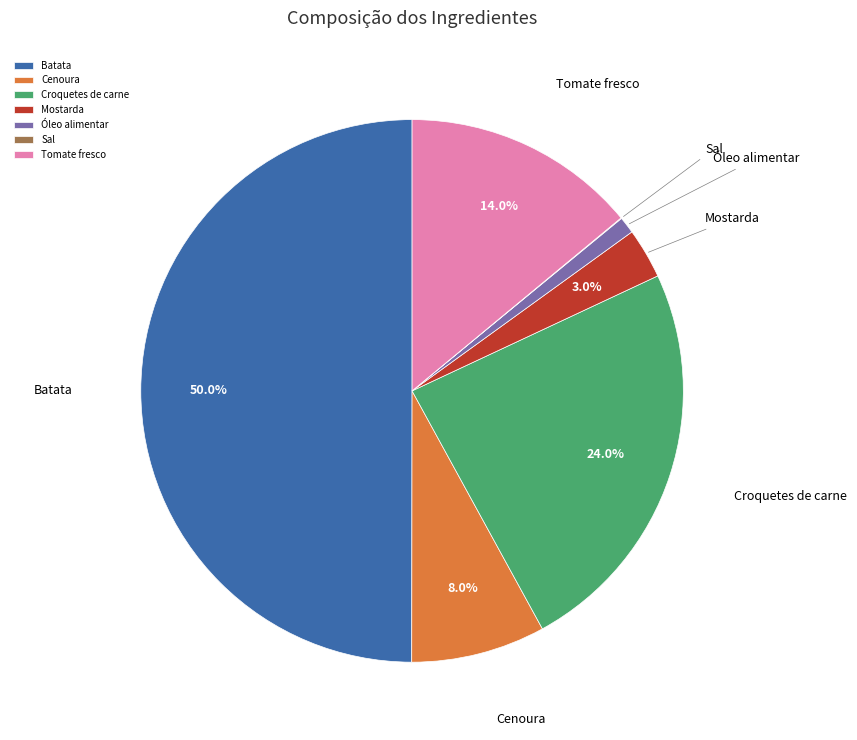

To the nearest percent, what portion does Cenoura represent?

8%